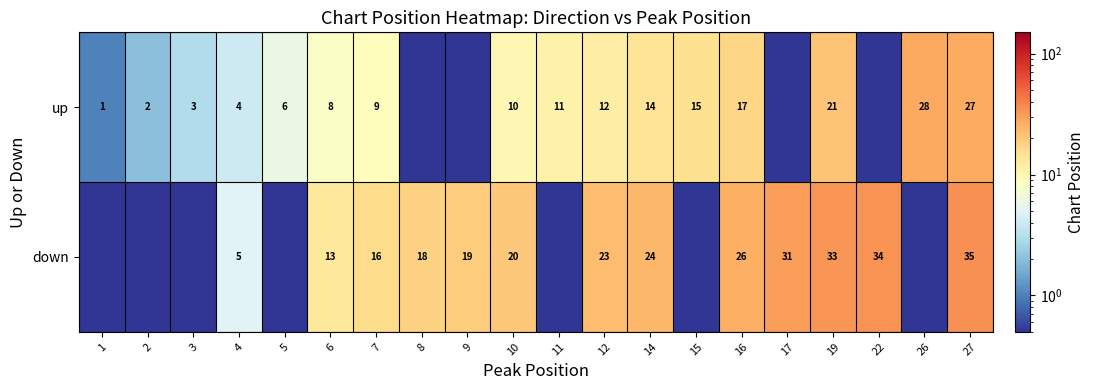

What is the sum of the up values at 7 and 27?

36.0